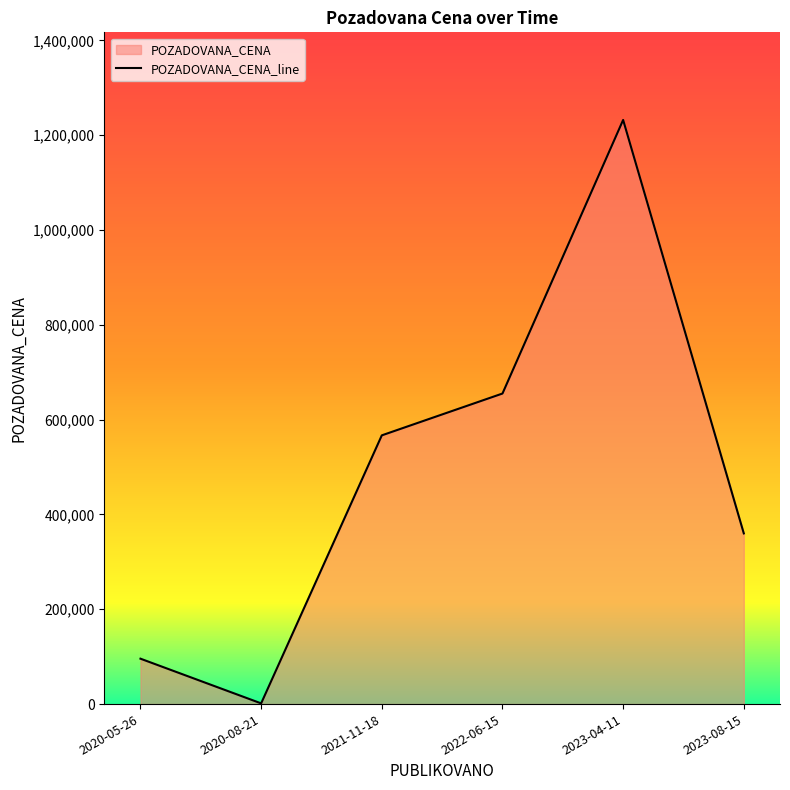

Count the number of data series in this chart.

1